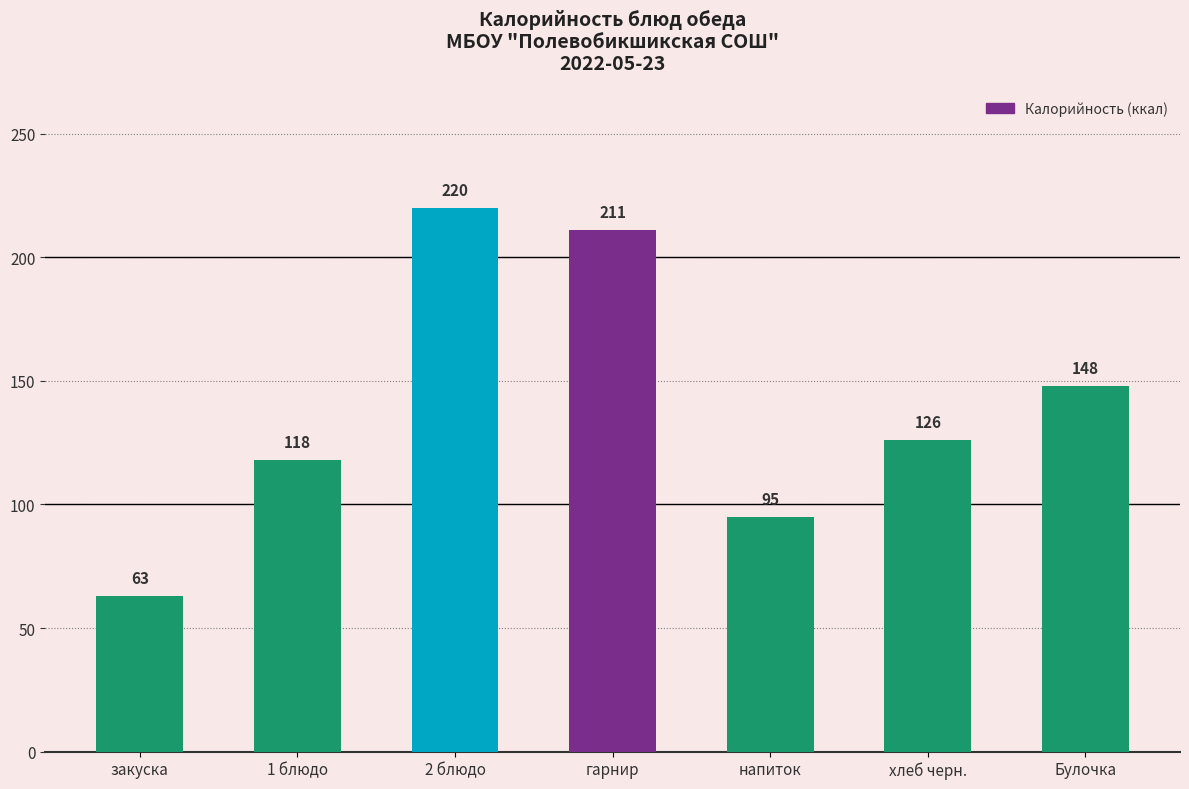

Approximately how many times larger is the value at напиток compared to 2 блюдо?

0.4